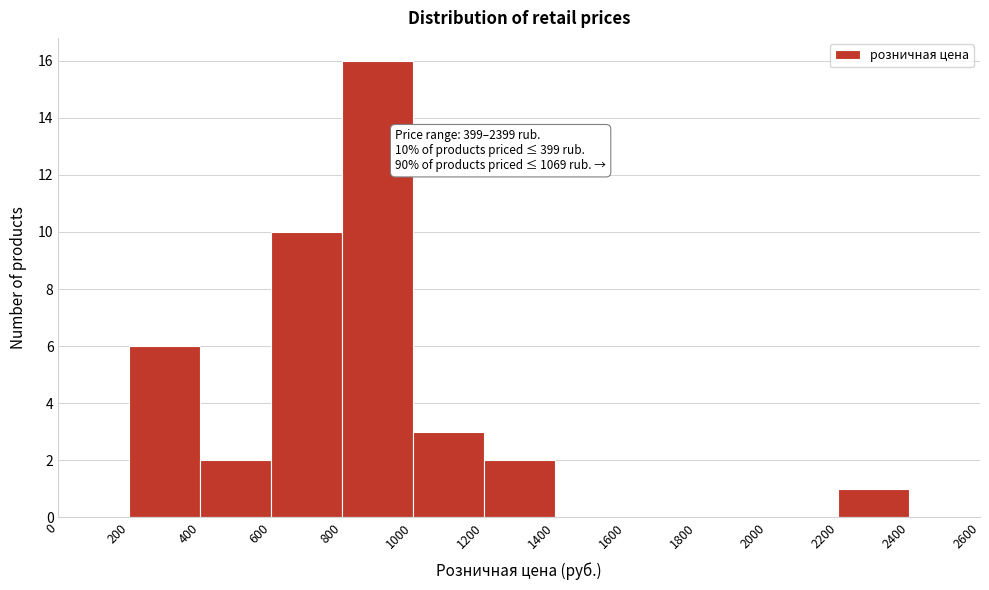

Over which range of the x-axis is the bar tallest?

800 to 1000